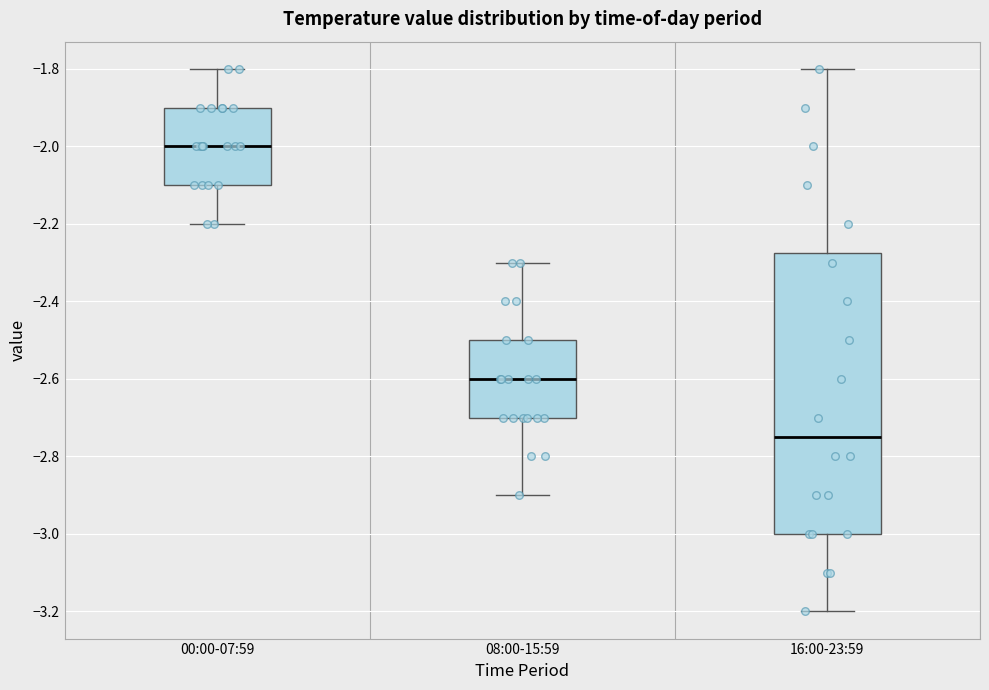

Which box's median line is the lowest?

16:00-23:59